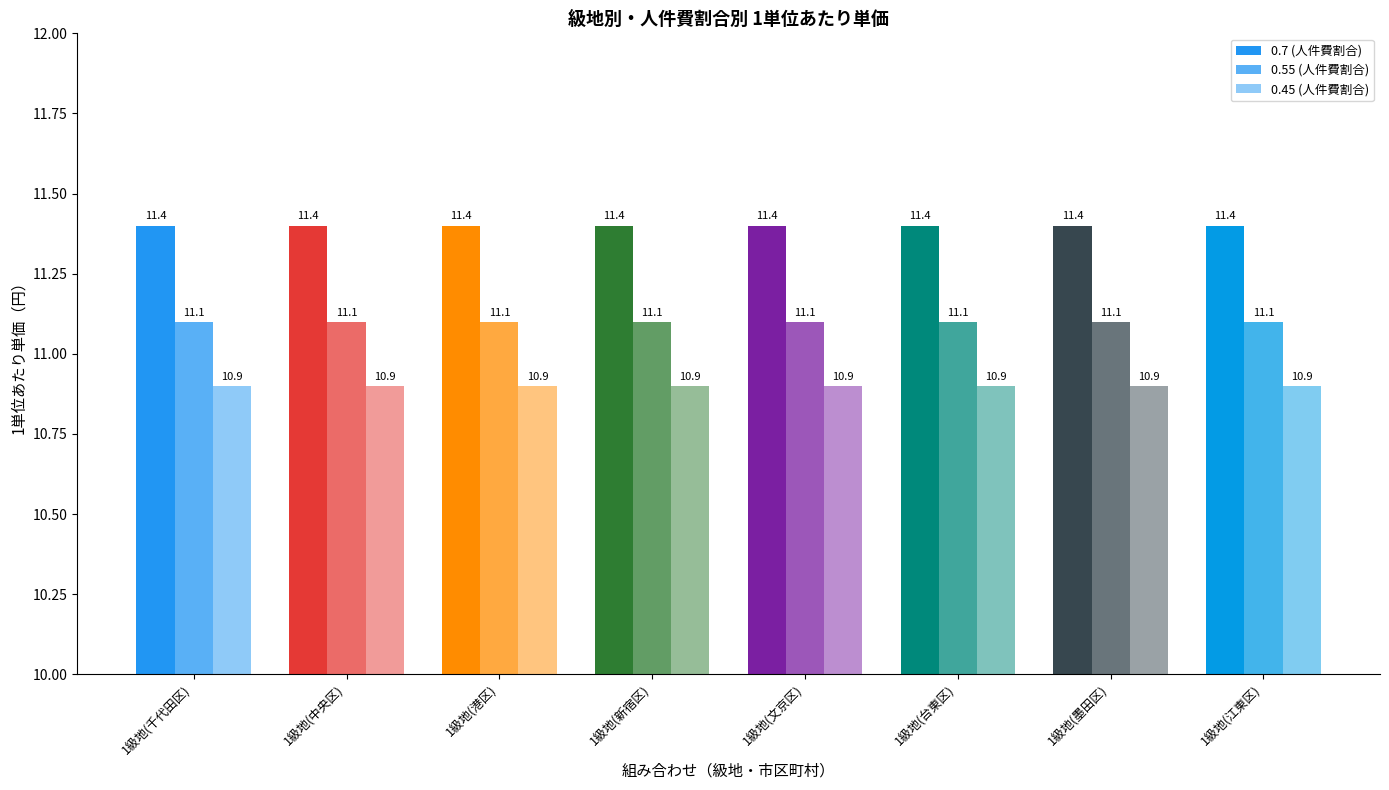

Are the bars grouped side by side (vs. stacked)?

Yes